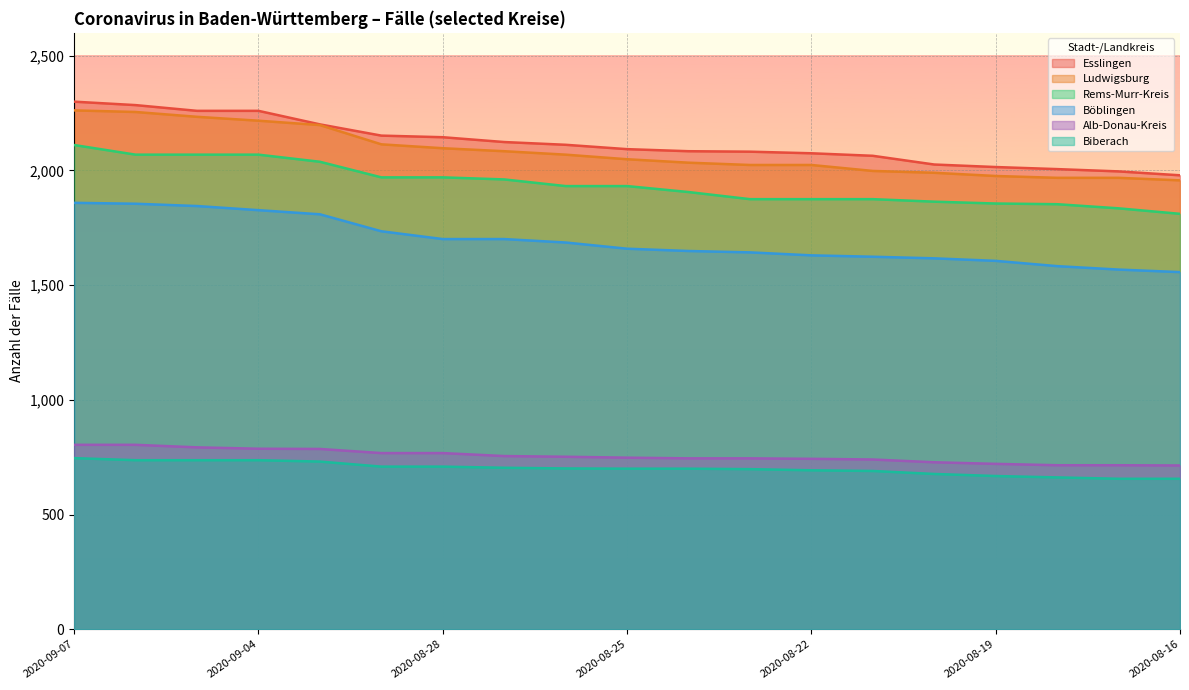

True or false: Esslingen and Böblingen cross at least once.

False